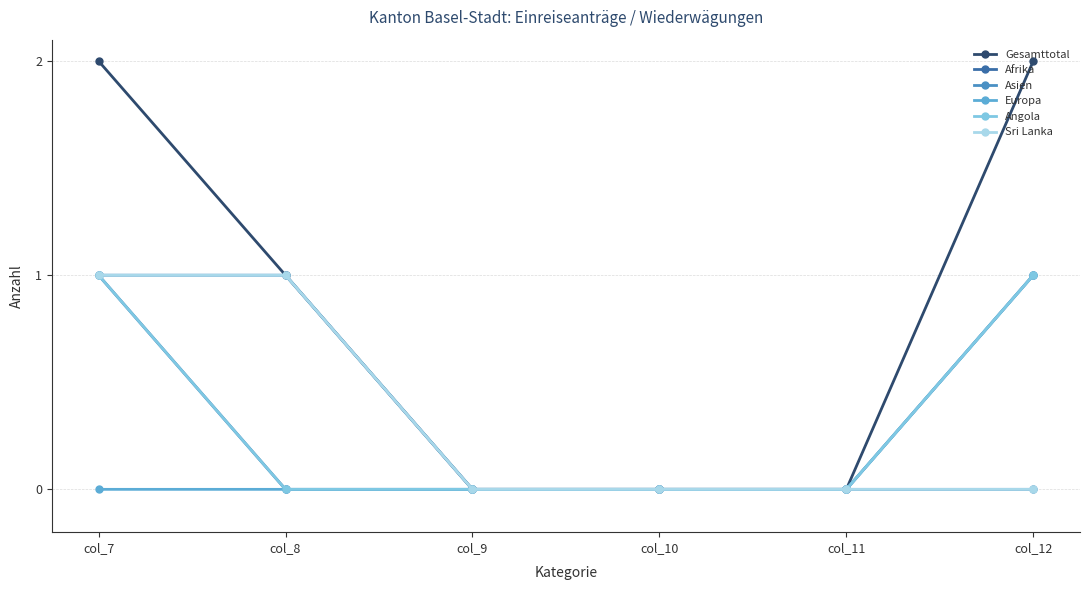

Is this an area chart (filled region under the line)?

No